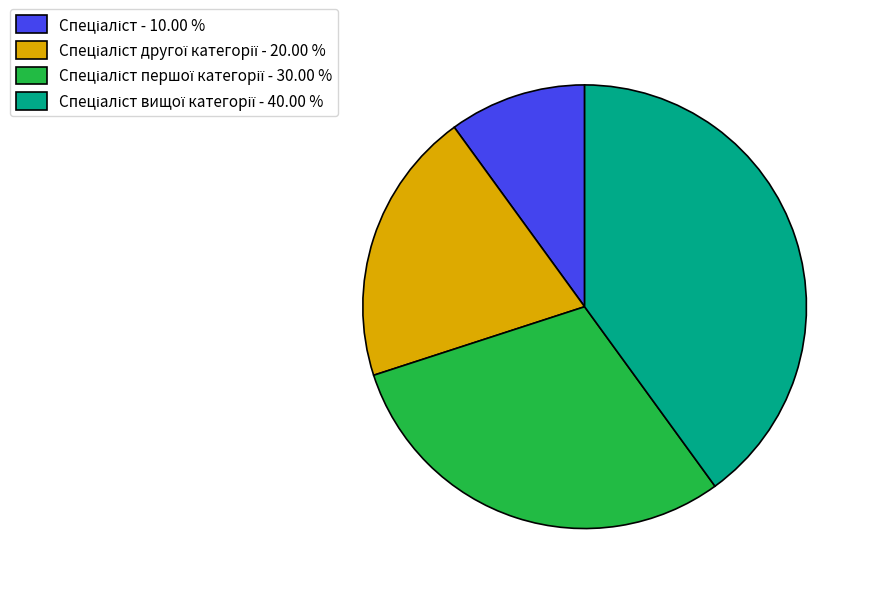

Is there a majority slice in this chart?

No